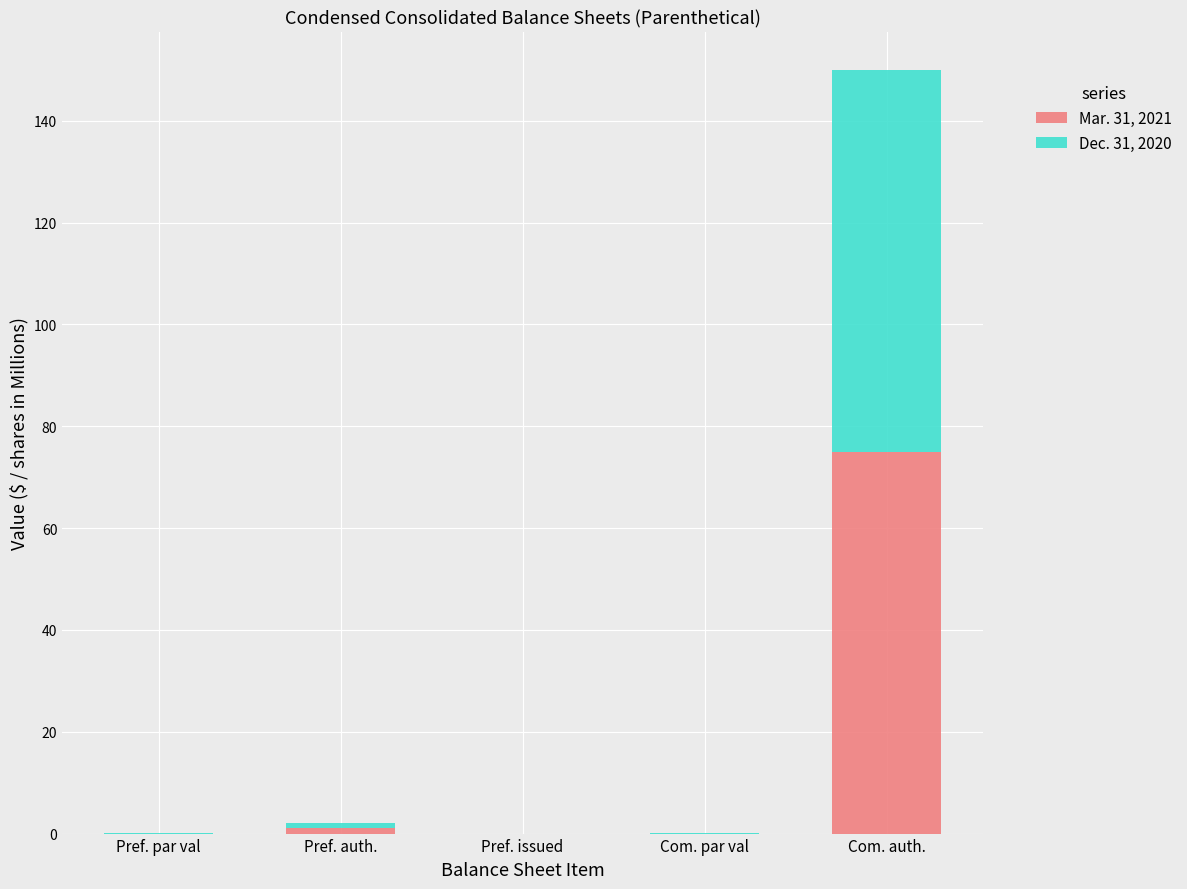

What is the sum of all Mar. 31, 2021 values?

76.0